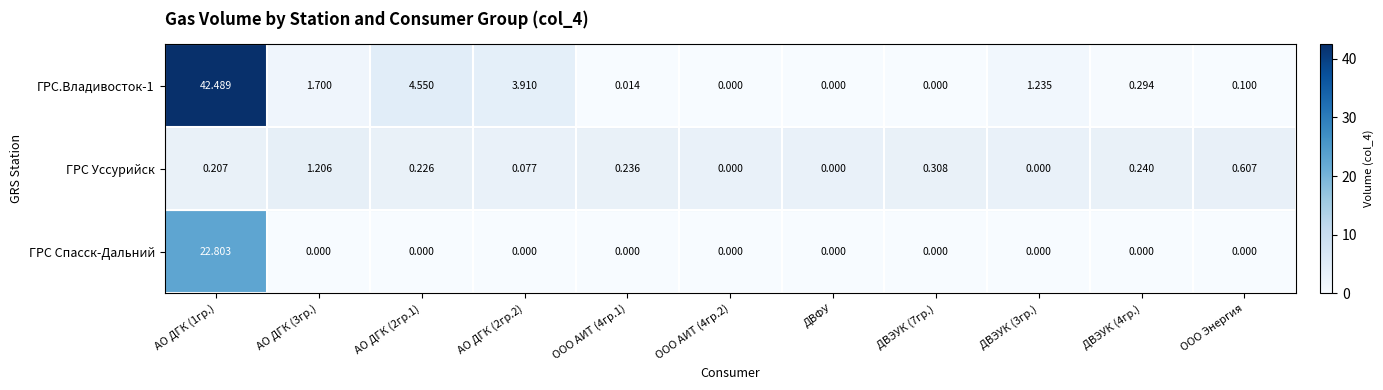

Is the value of ГРС Уссурийск at ДВЭУК (4гр.) greater than the value of ГРС.Владивосток-1 at АО ДГК (1гр.)?

No